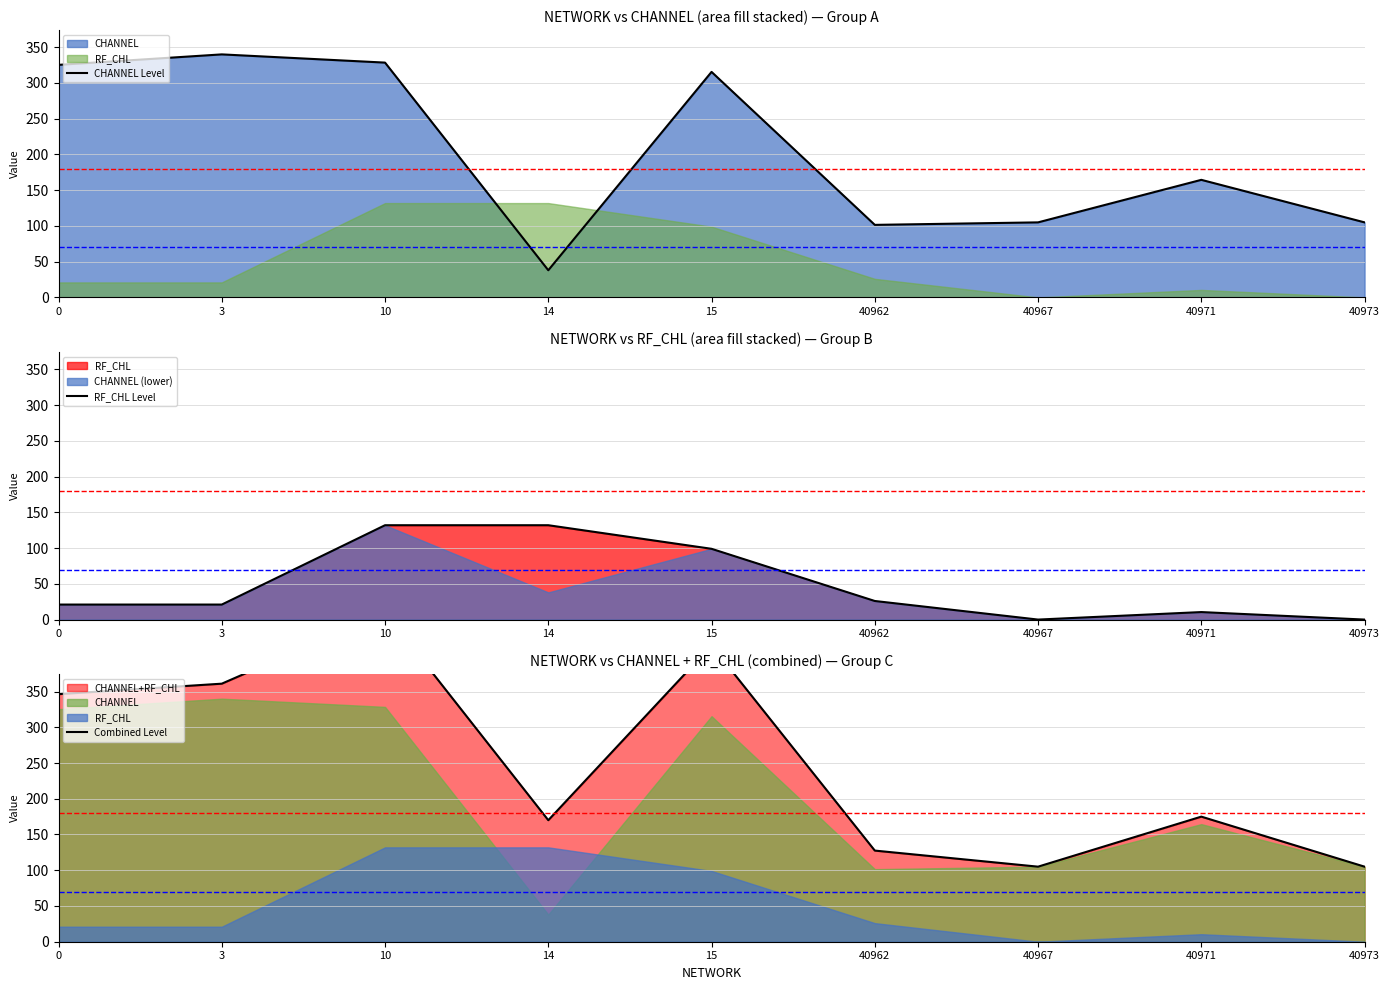

Which series has the largest range (max minus min)?

Combined Level